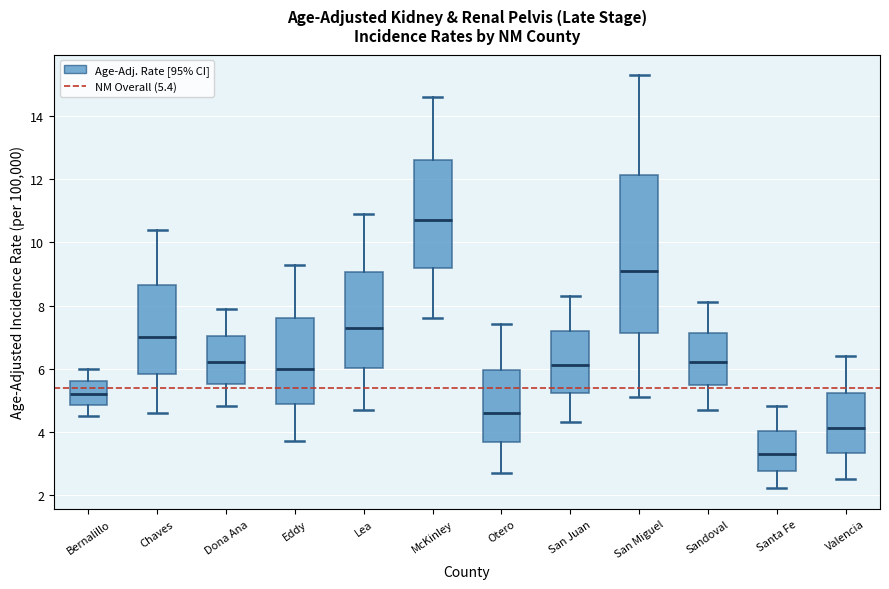

Where is the upper edge of the box for Lea on the y-axis? The values are not printed on the chart, so give them approximately, as read against the axis.

9.0